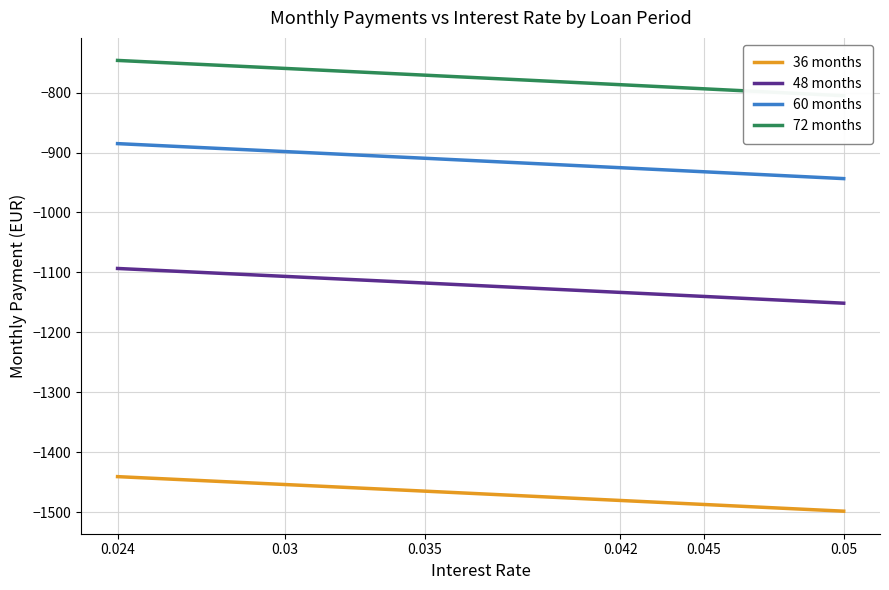

At which category is the sum across all series the highest?

0.024